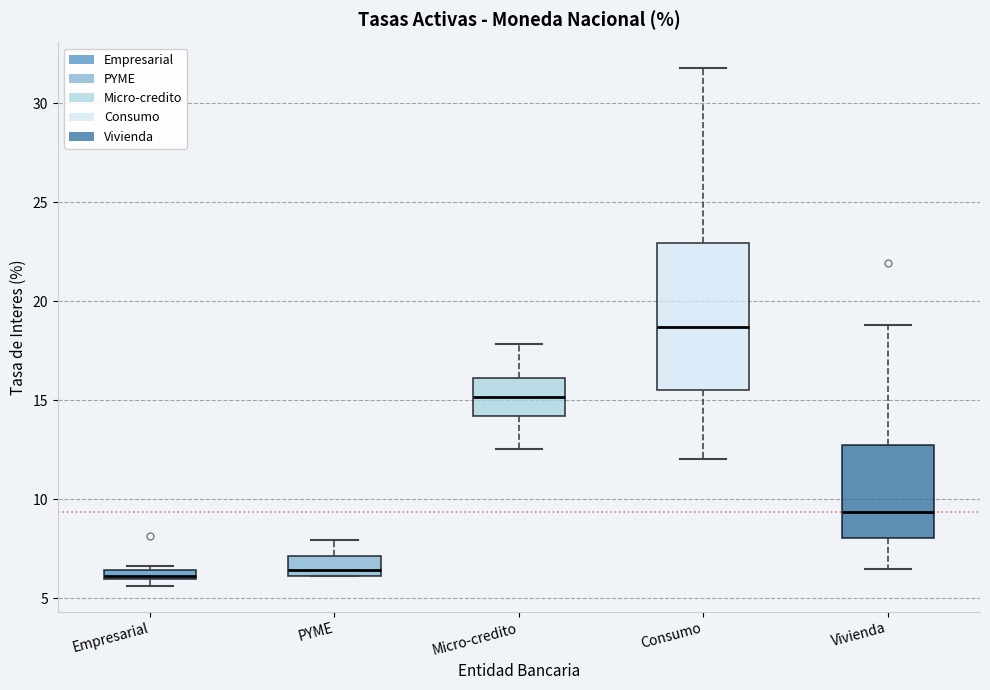

Which box is the tallest, from its lower edge to its upper edge?

Consumo